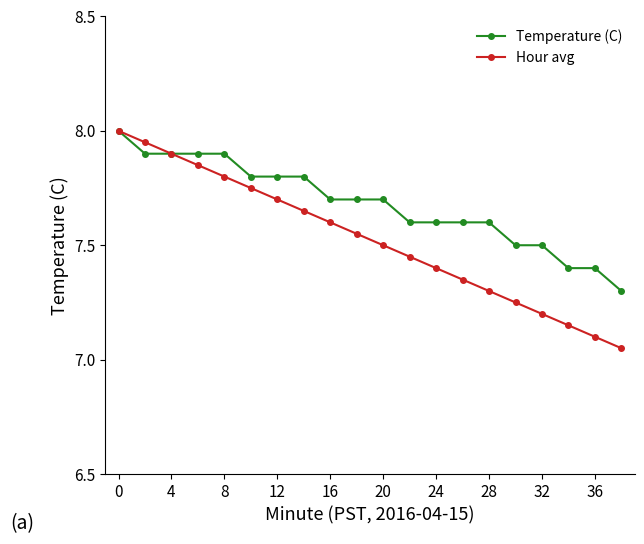

Which series has the widest spread of values?

Hour avg